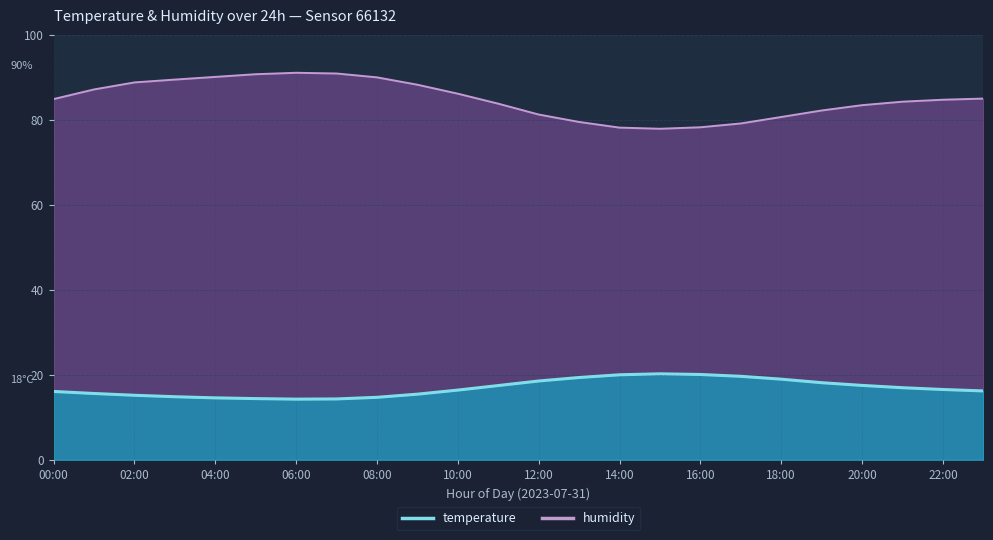

True or false: humidity has more than 0 interior local peaks.

True